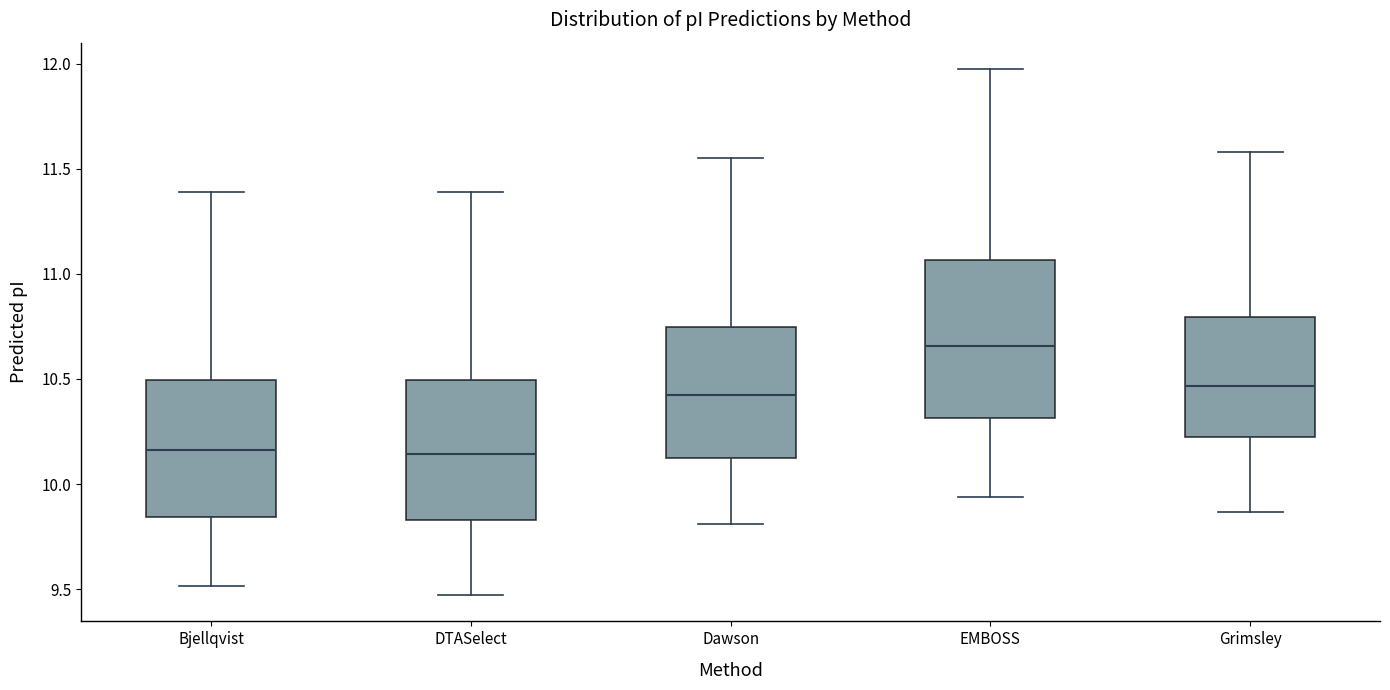

Where does the median line of the box for Bjellqvist sit on the y-axis? The values are not printed on the chart, so give them approximately, as read against the axis.

10.15